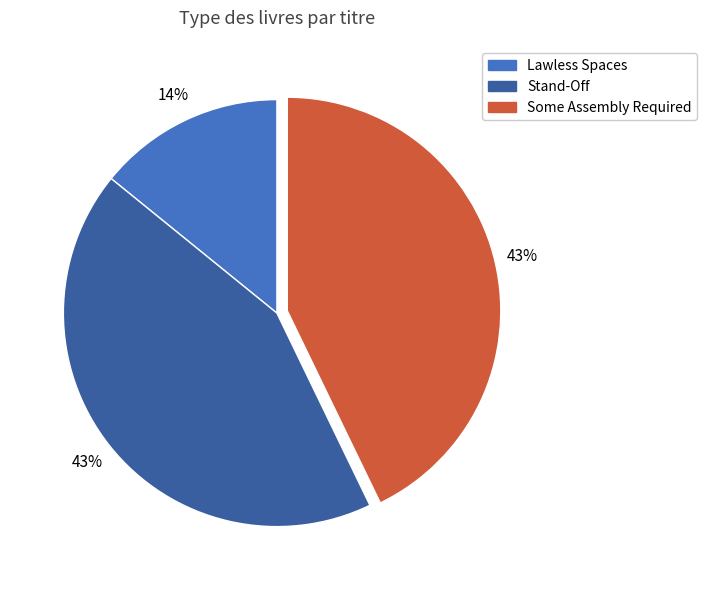

Which slice is the smallest?

Lawless Spaces